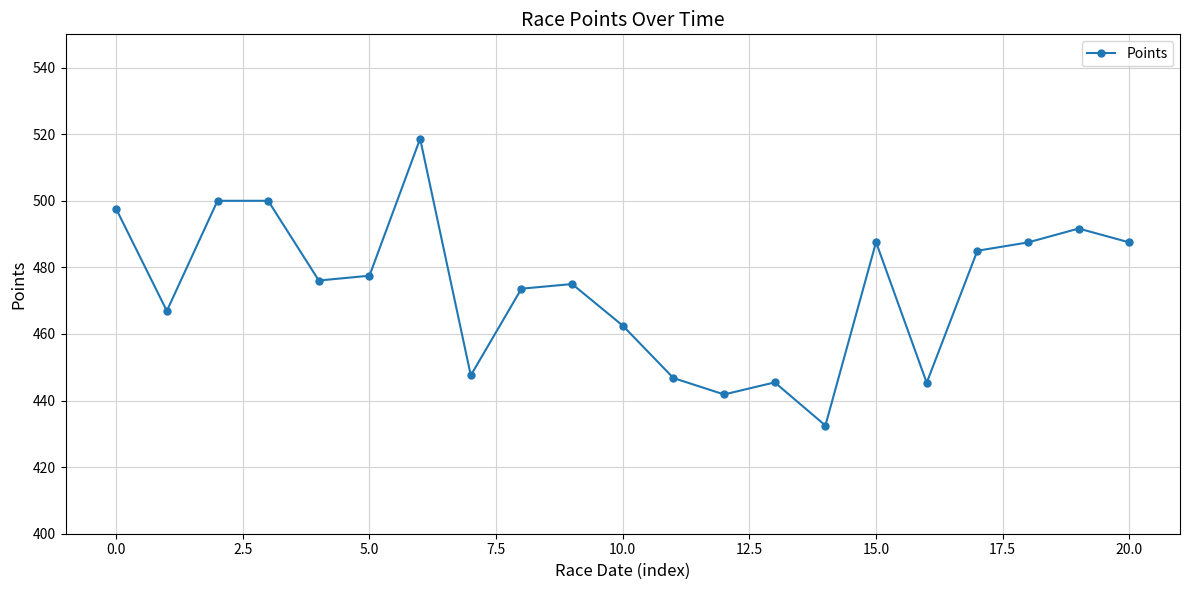

What is the value of the 20th point from the left?

491.7